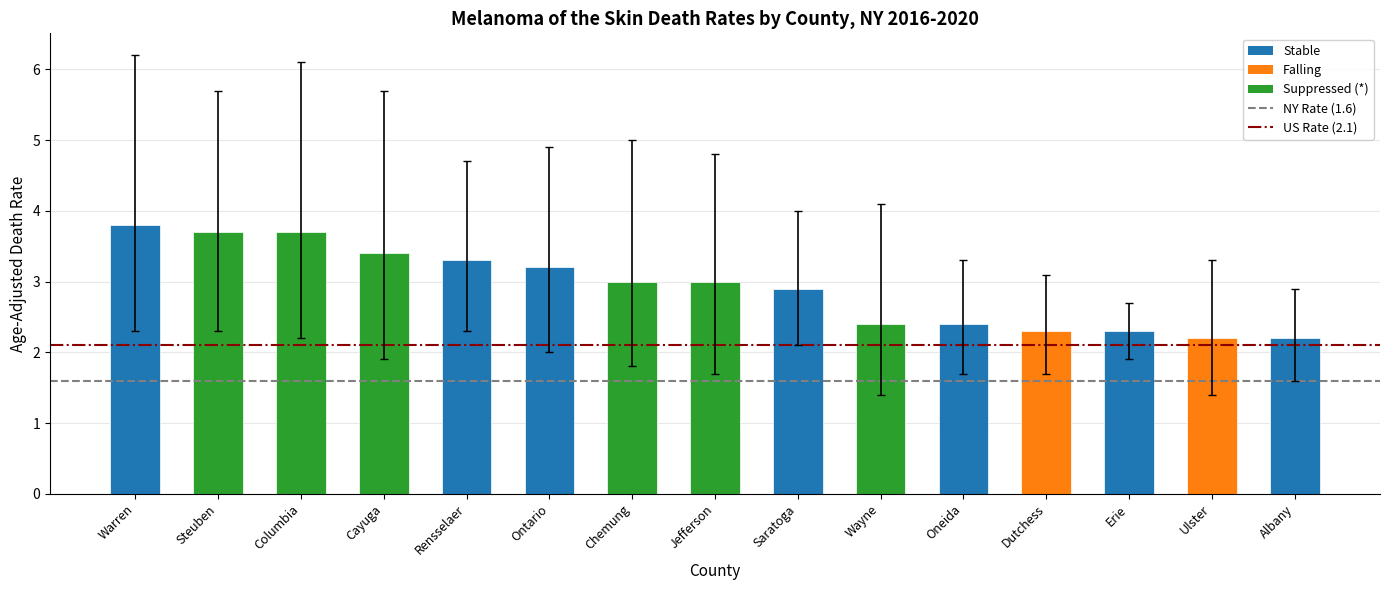

True or false: NY State Rate (1.6) has a value of 0.6 at Warren.

False